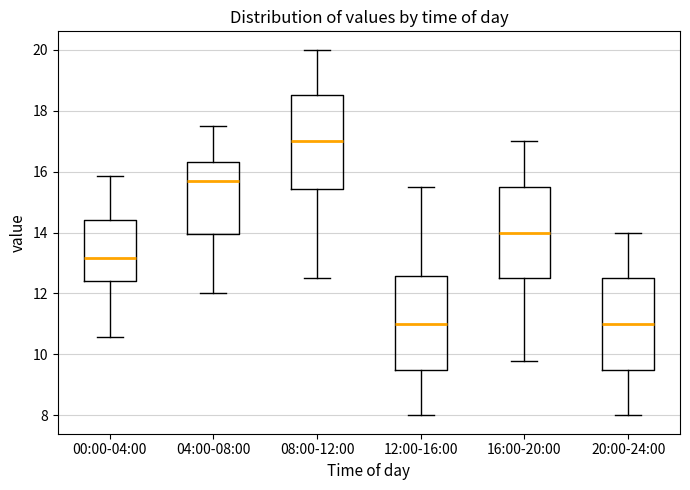

Where is the lower edge of the box for 08:00-12:00 on the y-axis? The values are not printed on the chart, so give them approximately, as read against the axis.

15.4